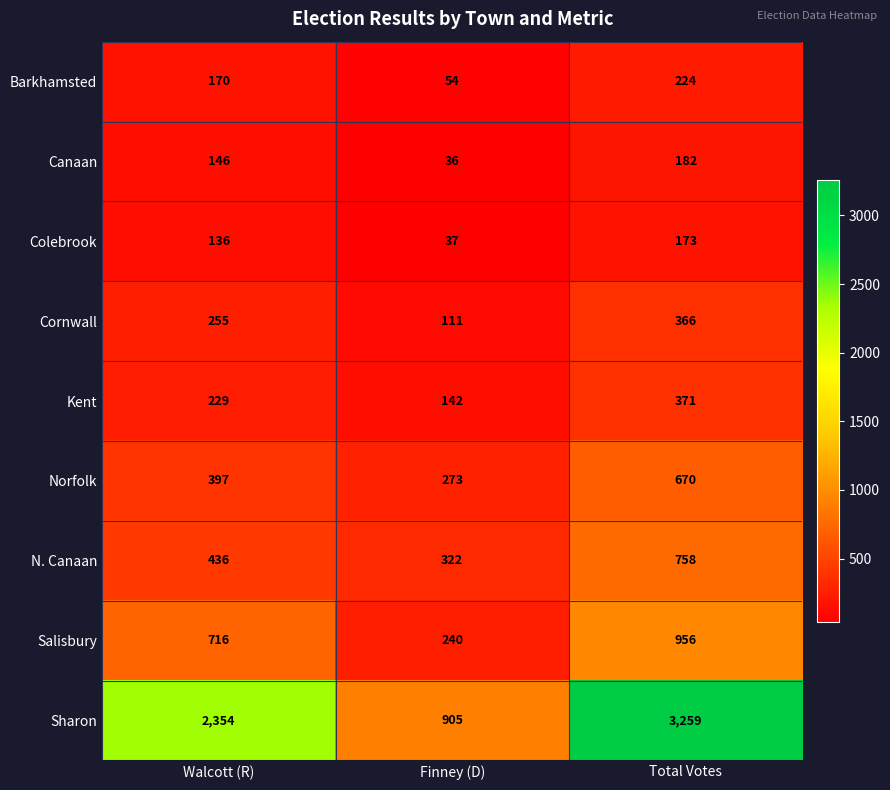

Which series has the largest total across all categories?

Sharon